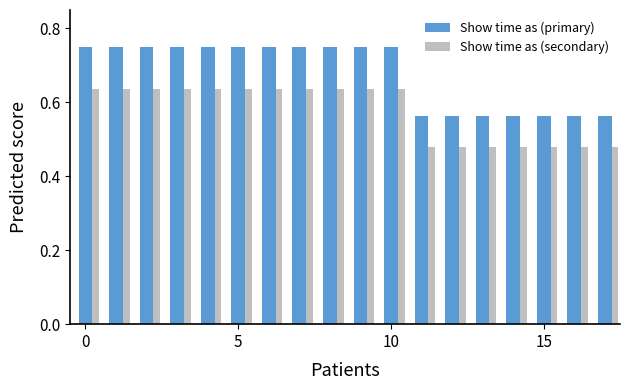

What is the sum of all Show time as (primary) values?

12.2